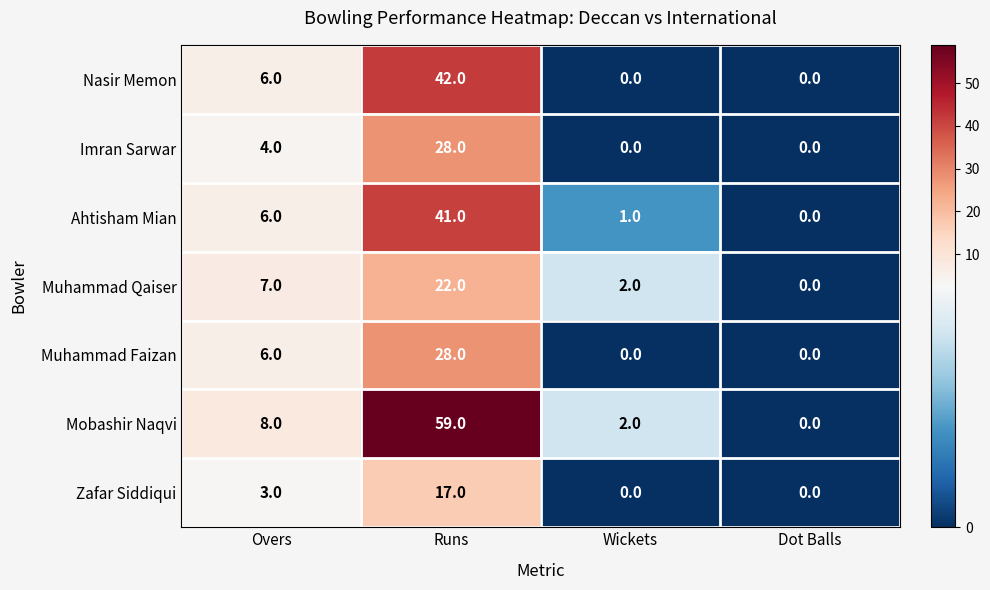

Count the number of data series in this chart.

7